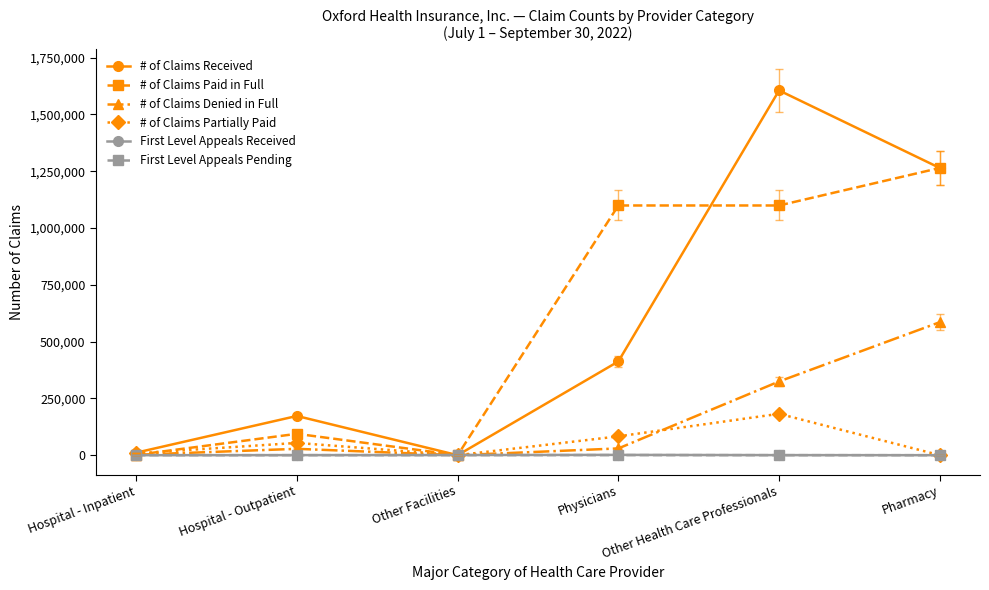

What is the maximum value for # of Claims Paid in Full?

1264482